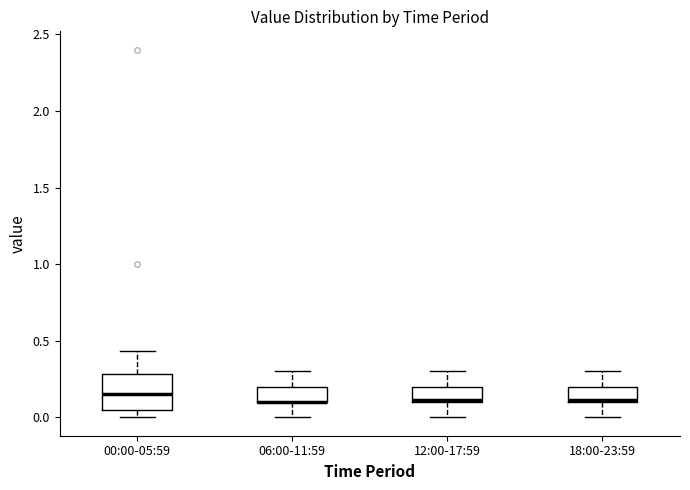

Comparing the boxes themselves (not the whiskers), which one is the tallest?

00:00-05:59